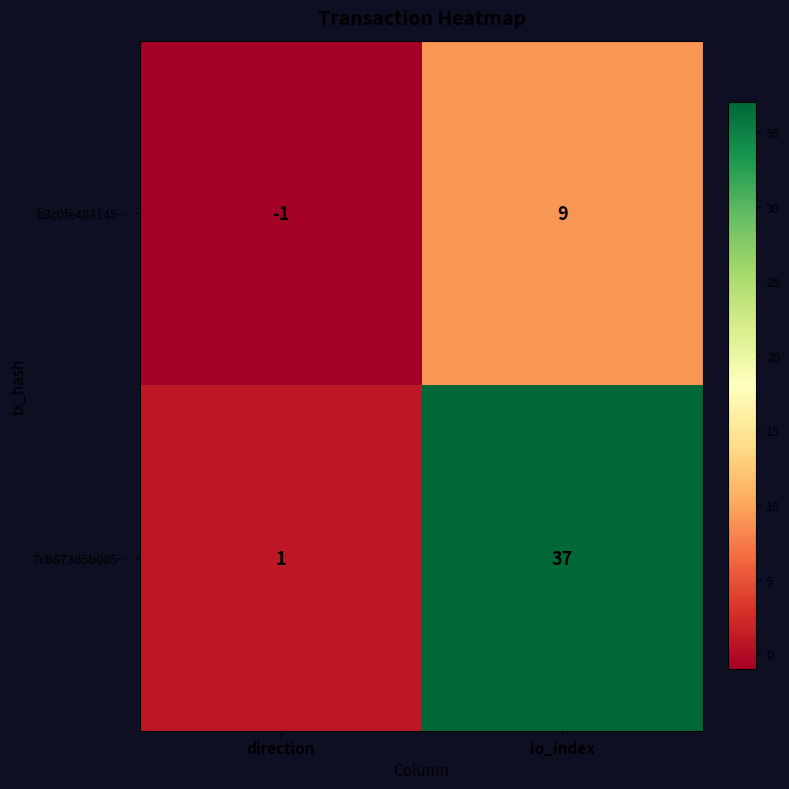

Which series has the widest spread of values?

7cb873d5b085…